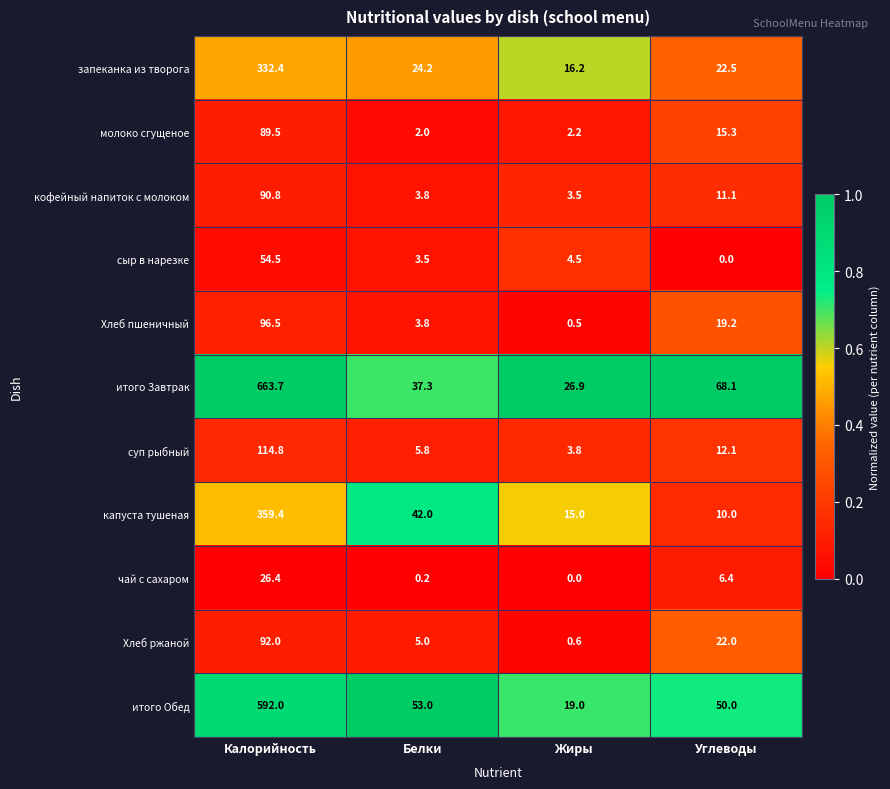

At which category is the sum across all series the highest?

Калорийность